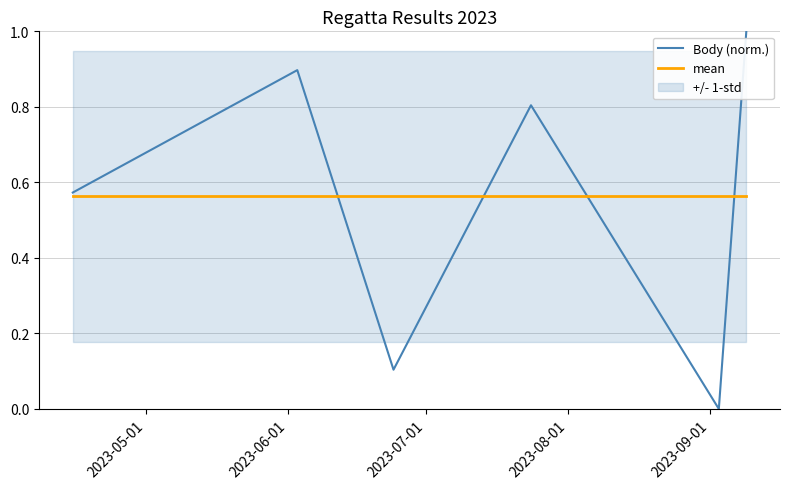

What is the highest value of the Body (norm.) series?

1.0